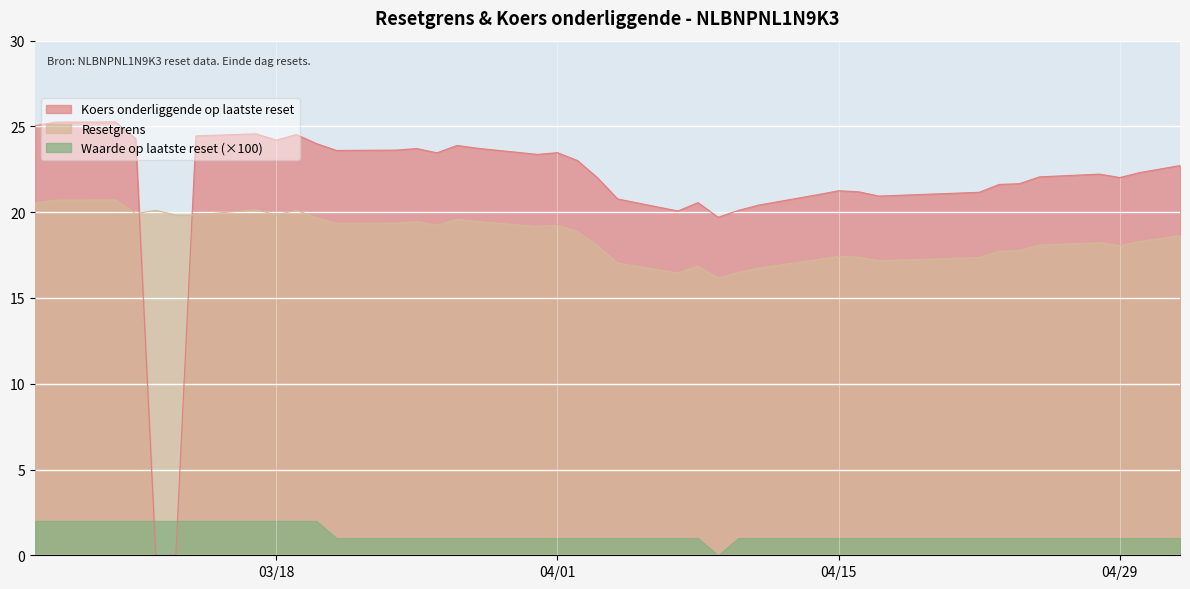

Where is the first local minimum for Waarde op laatste reset?

2025-04-09